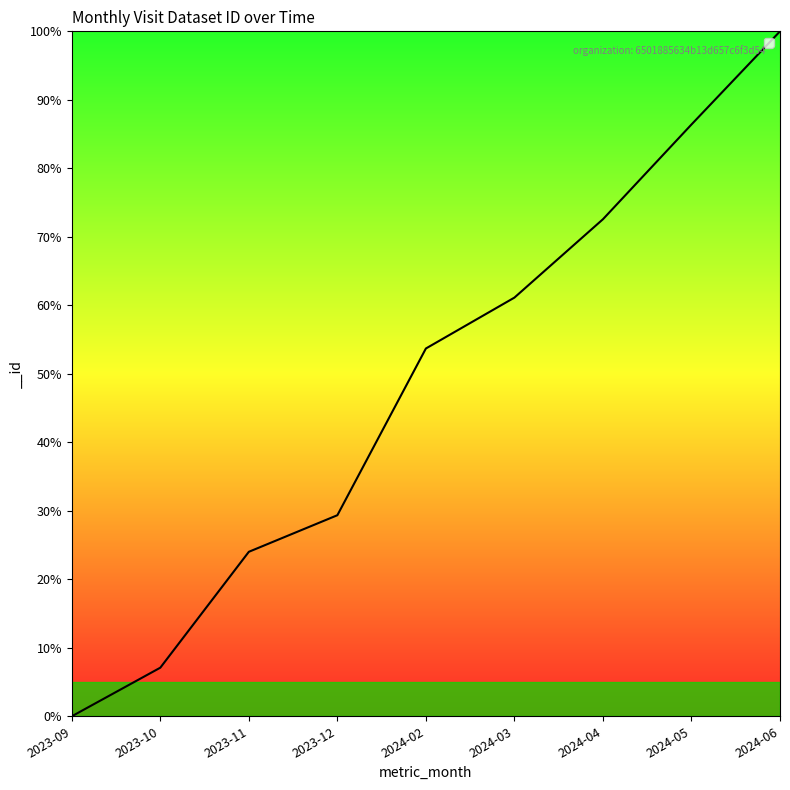

List the labels in order of value, smallest first.

2023-09, 2023-10, 2023-11, 2023-12, 2024-02, 2024-03, 2024-04, 2024-05, 2024-06